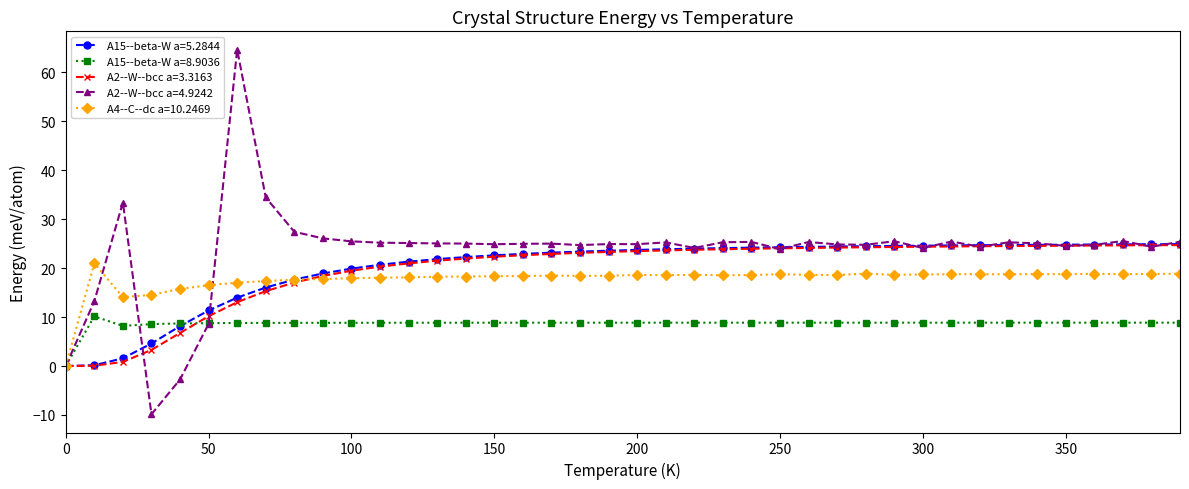

What is the value of the A15--beta-W a=8.9036 point at the 23rd from the left?

8.9